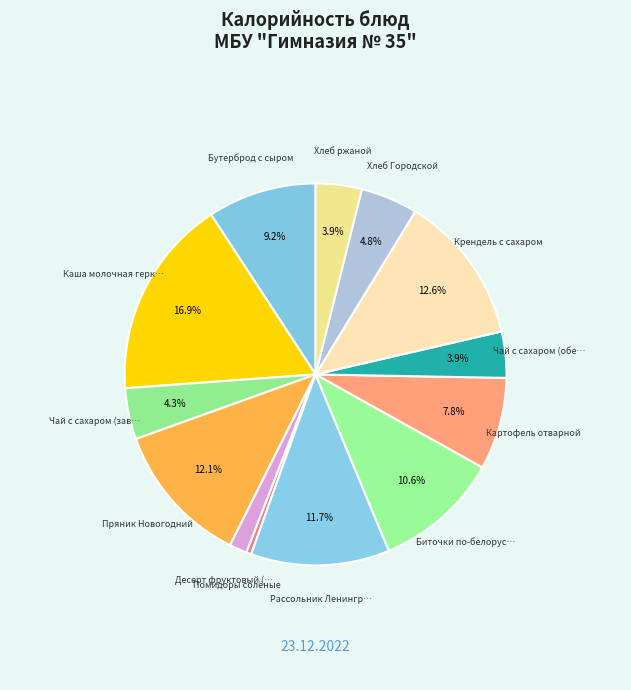

How many segments does this pie chart have?

13